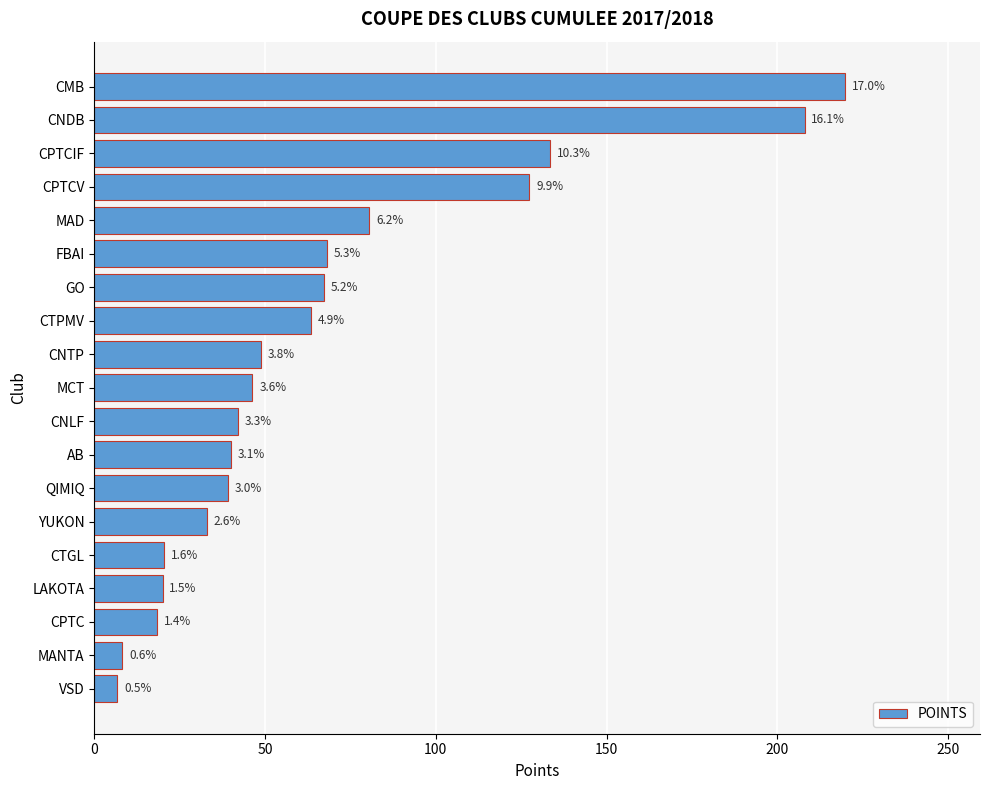

How many bars are there in total?

19